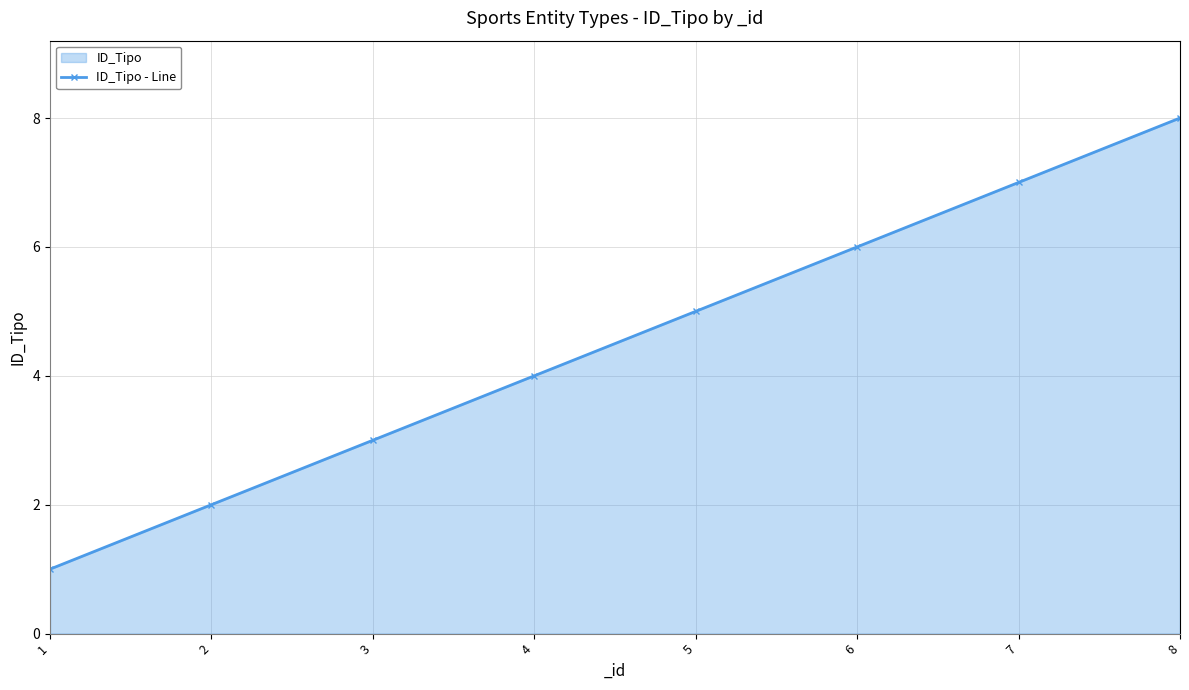

List the labels in order of value, largest first.

8, 7, 6, 5, 4, 3, 2, 1